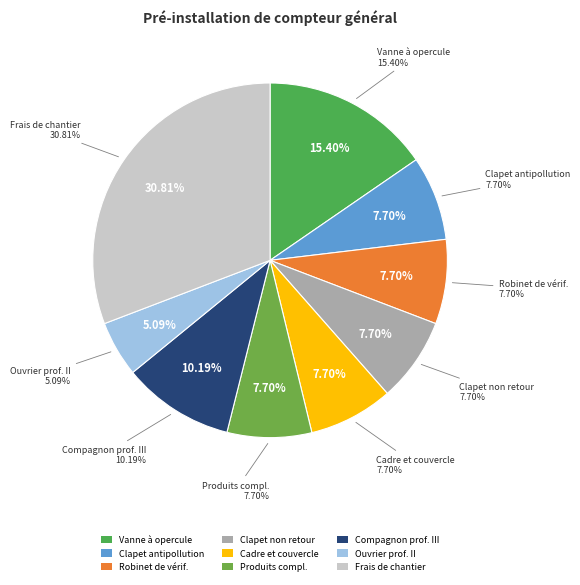

Do Clapet de non retour en laiton and Clapet antipollution de laiton together represent more than half of the pie?

No